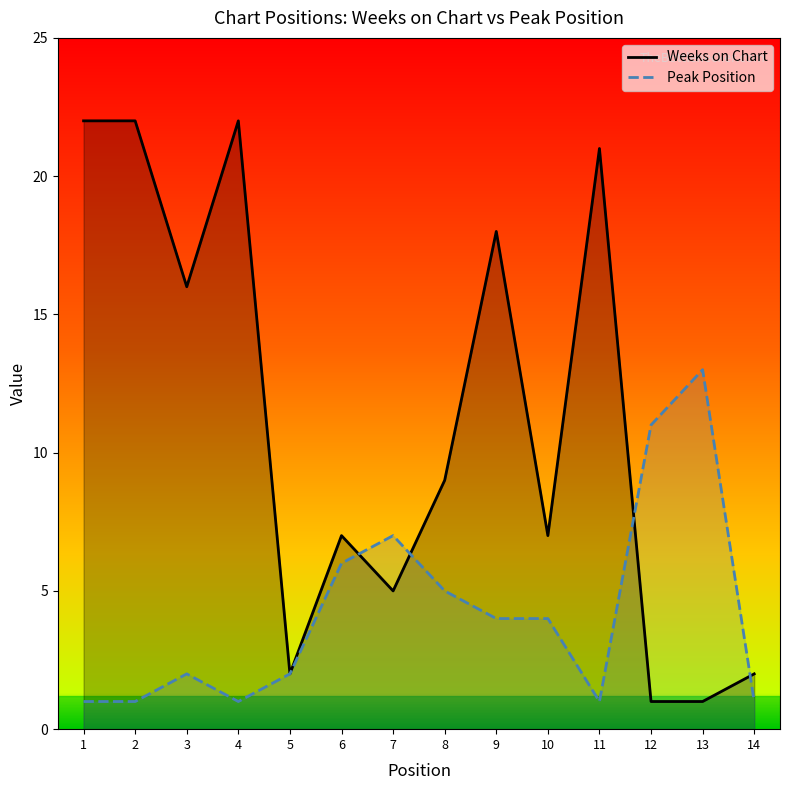

At how many categories does at least one series exceed 2?

12